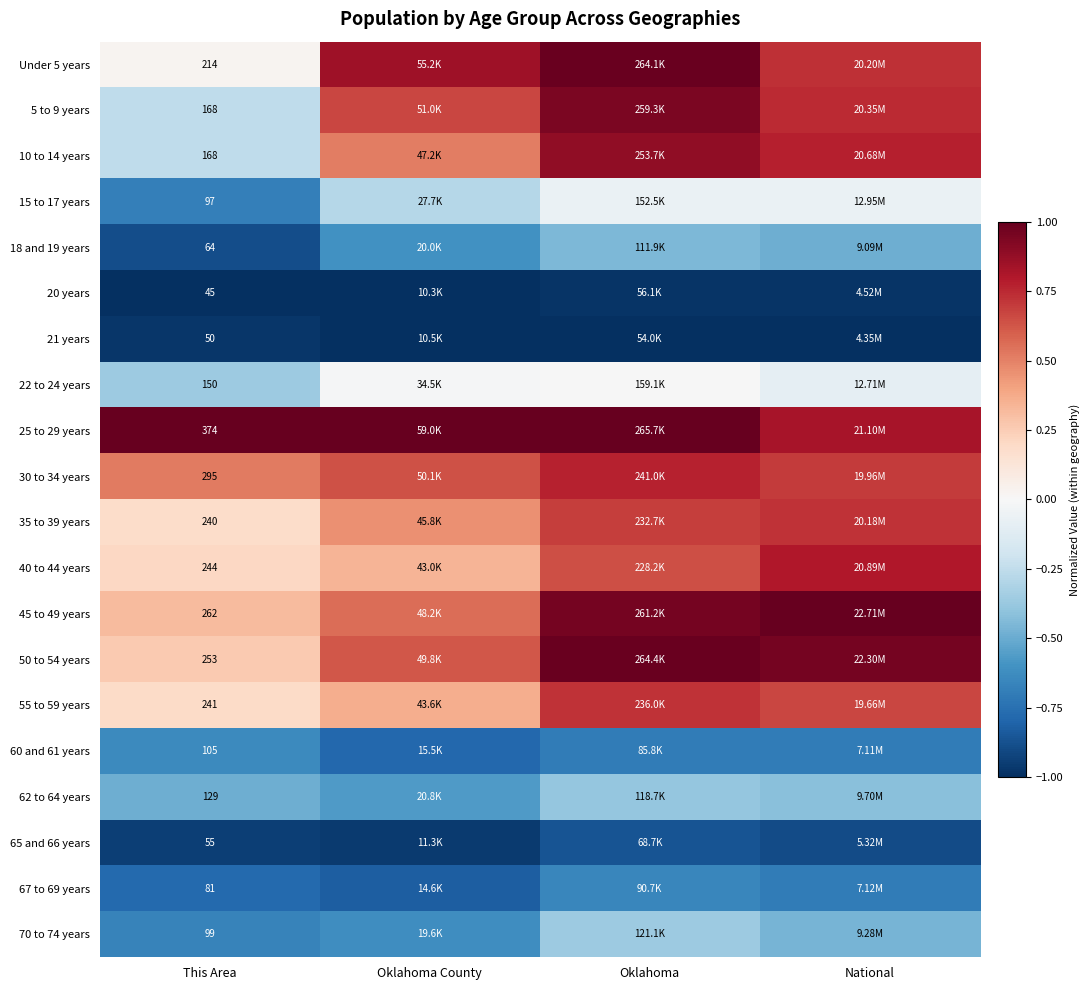

How many distinct data groups are displayed?

20